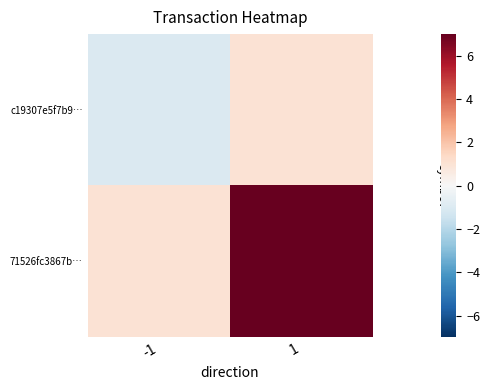

Which series has the largest total across all categories?

71526fc3867b…